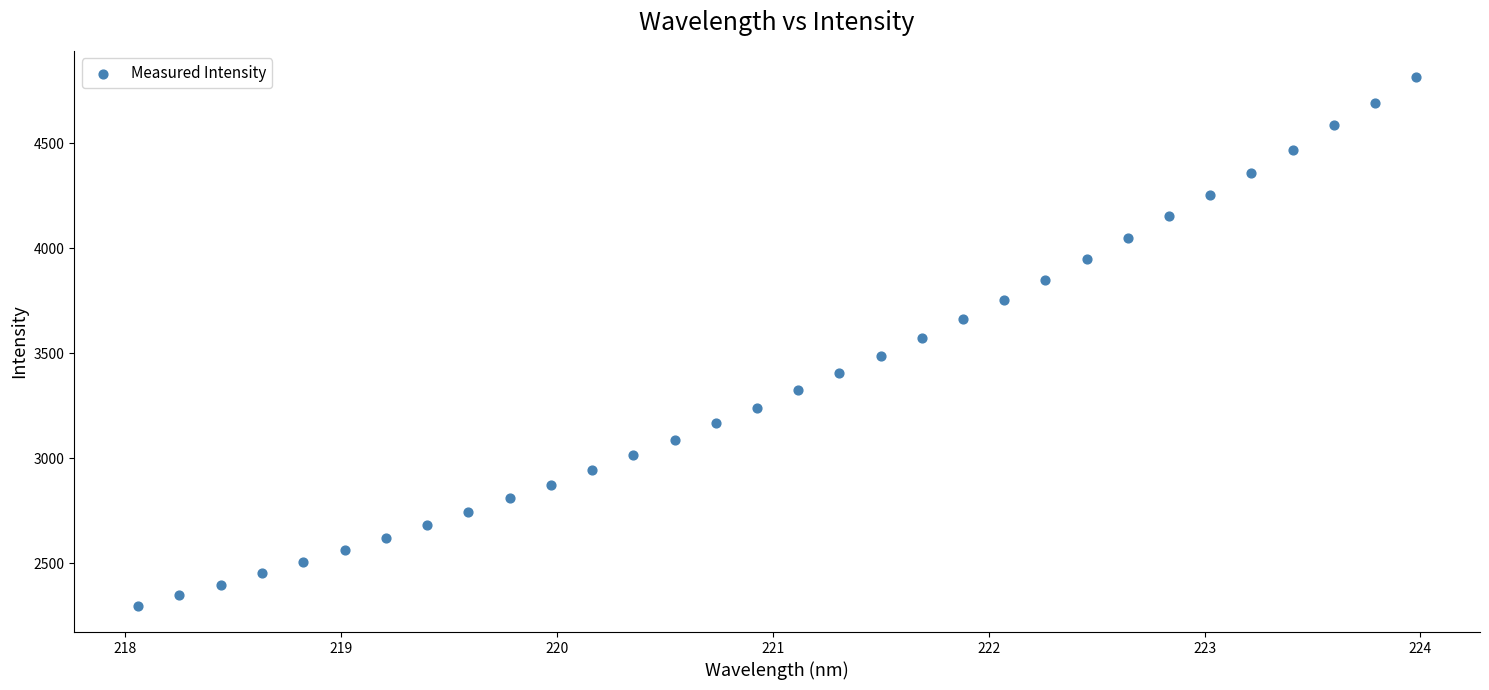

What is the range of X values (max minus min)?

5.9